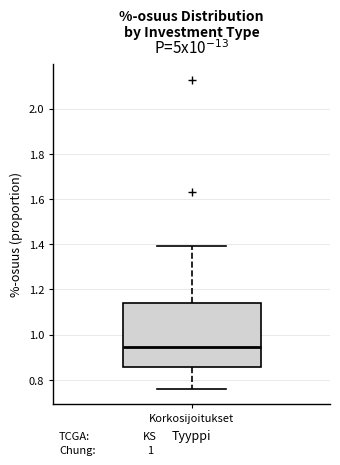

Transcribe this box plot: give where the median line is, the range the box spans, and where the two whiskers end, as read against the y-axis. The values are not printed on the chart, so give them approximately, as read against the axis.

median 0.94, box 0.86 to 1.14, whiskers 0.76 to 1.40